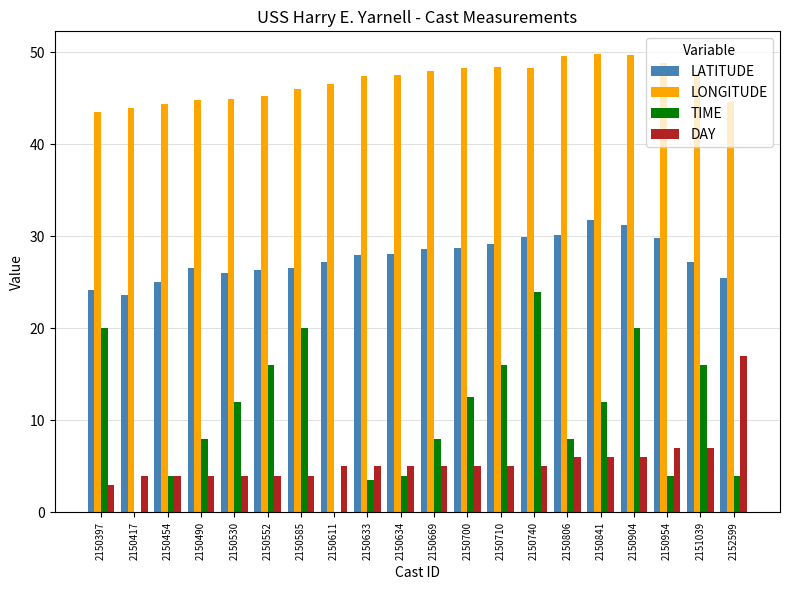

How many distinct data groups are displayed?

4